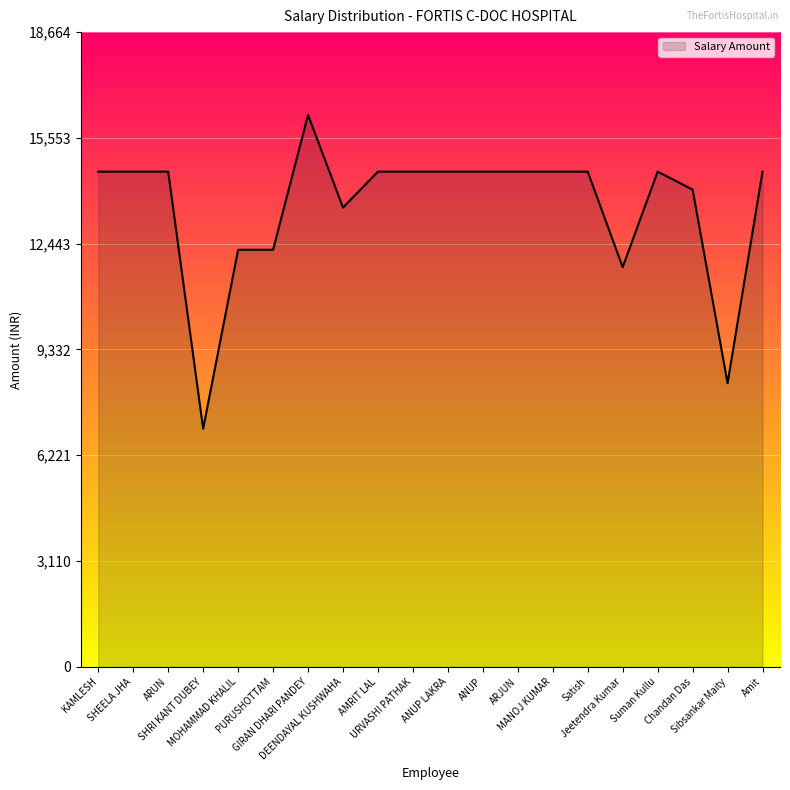

How many lines are shown in the chart?

1